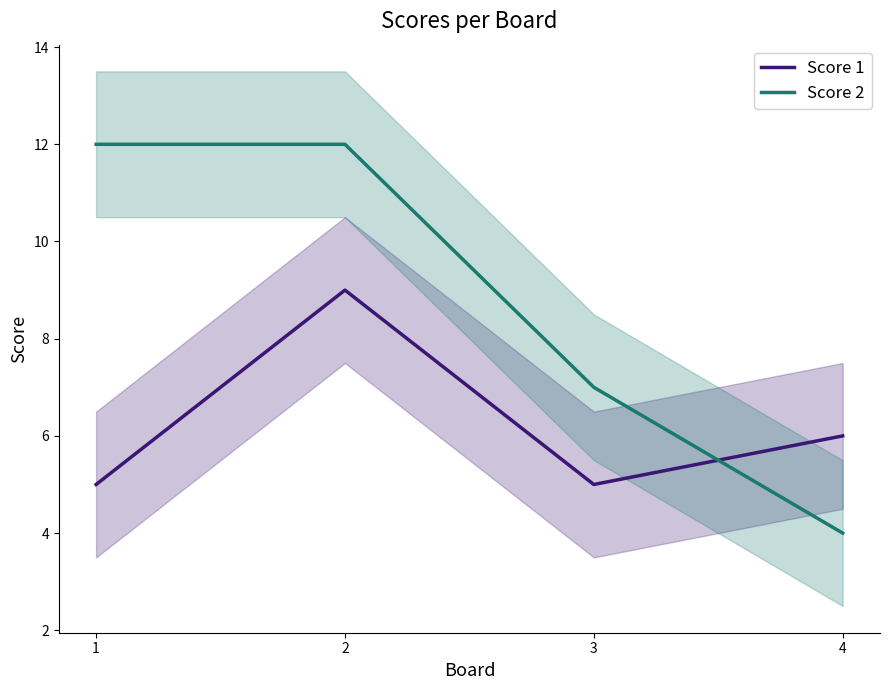

Which series has the largest total across all categories?

Score 2